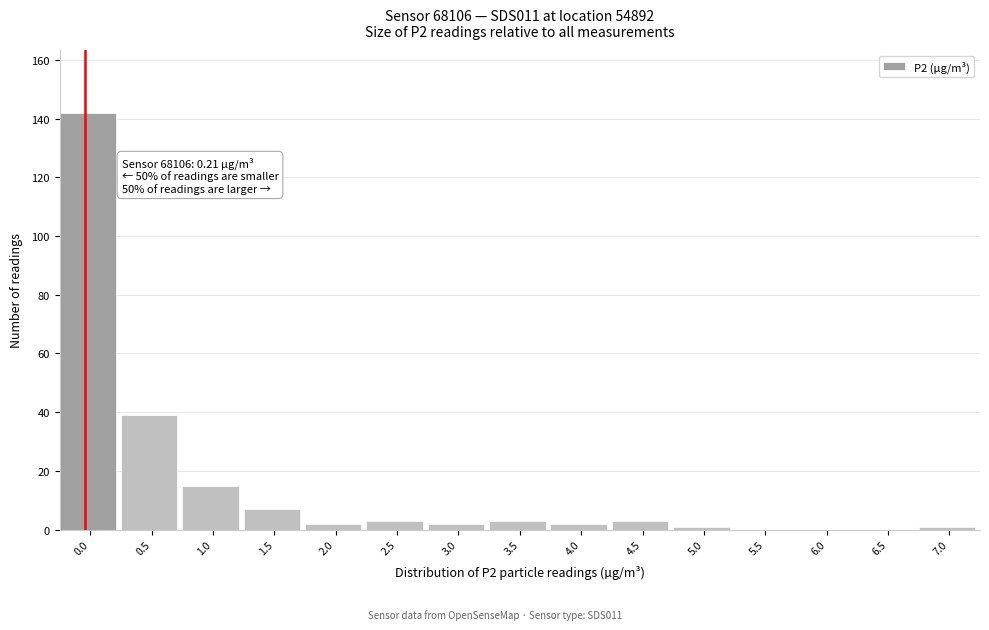

Reading left to right, extract all data points from this chart.

0.0=142	0.5=39	1.0=15	1.5=7	2.0=2	2.5=3	3.0=2	3.5=3	4.0=2	4.5=3	5.0=1	5.5=0	6.0=0	6.5=0	7.0=1